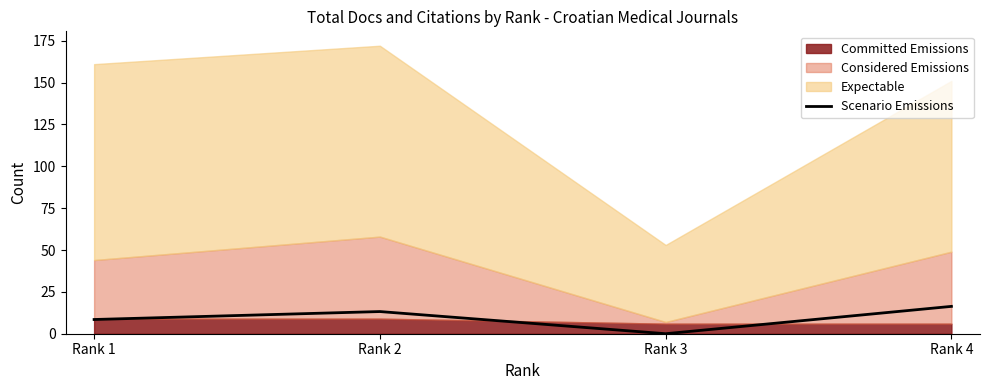

The value at Rank 4 is 24.9. True or false?

False